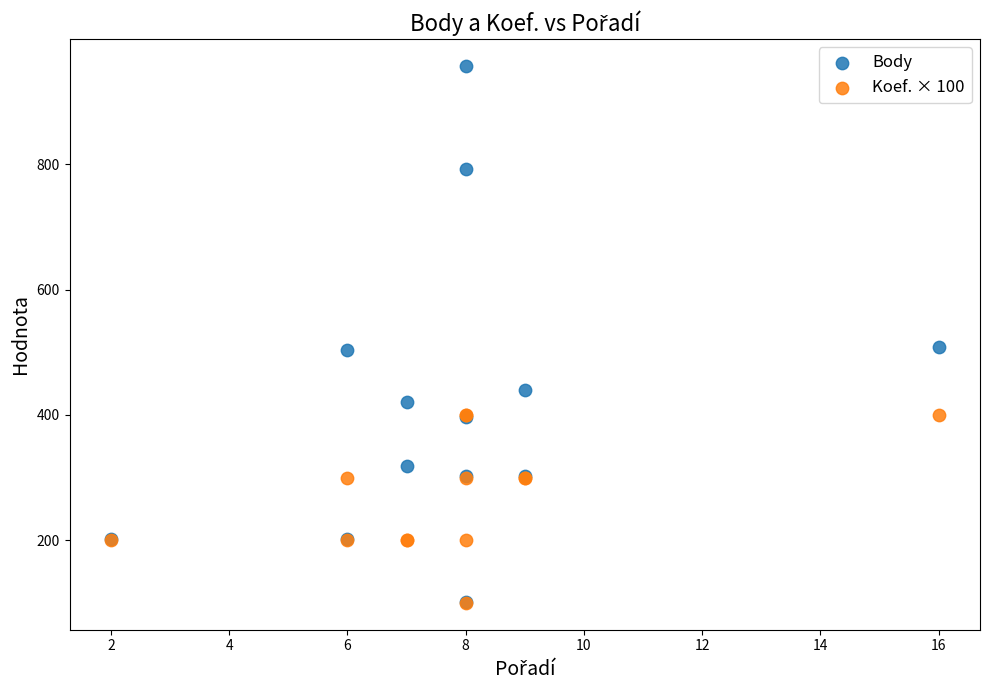

Which series reaches the maximum Y coordinate?

Body